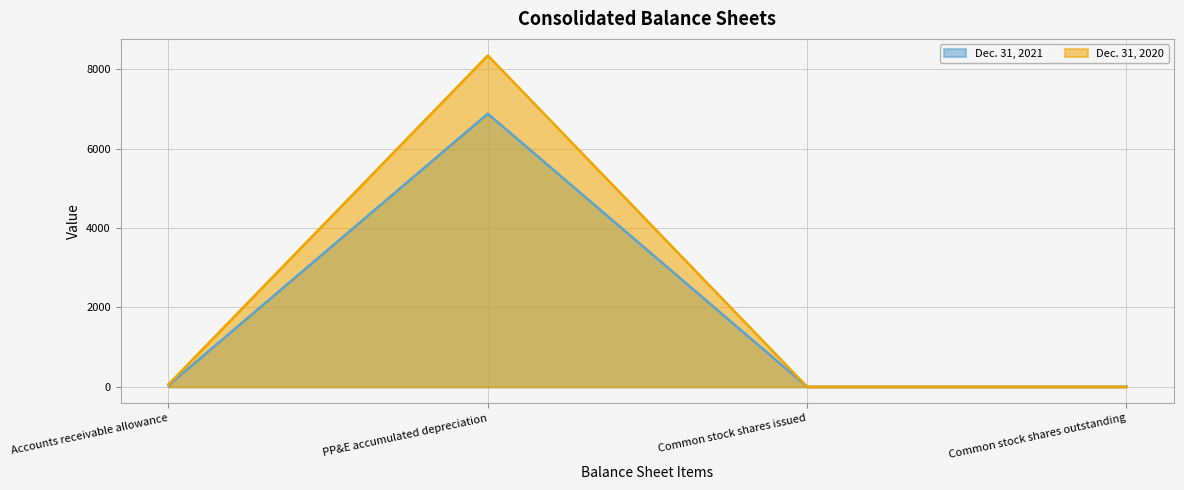

At which category is the sum across all series the highest?

PP&E accumulated depreciation